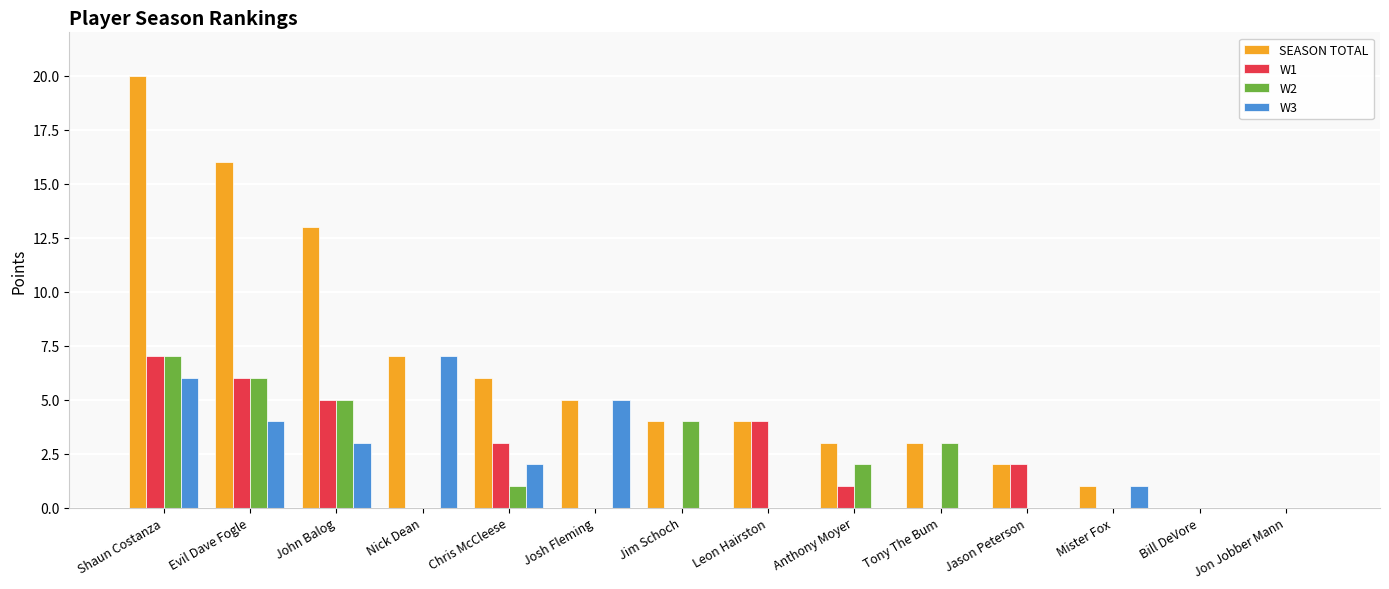

Which category has the highest value across all series?

Shaun Costanza